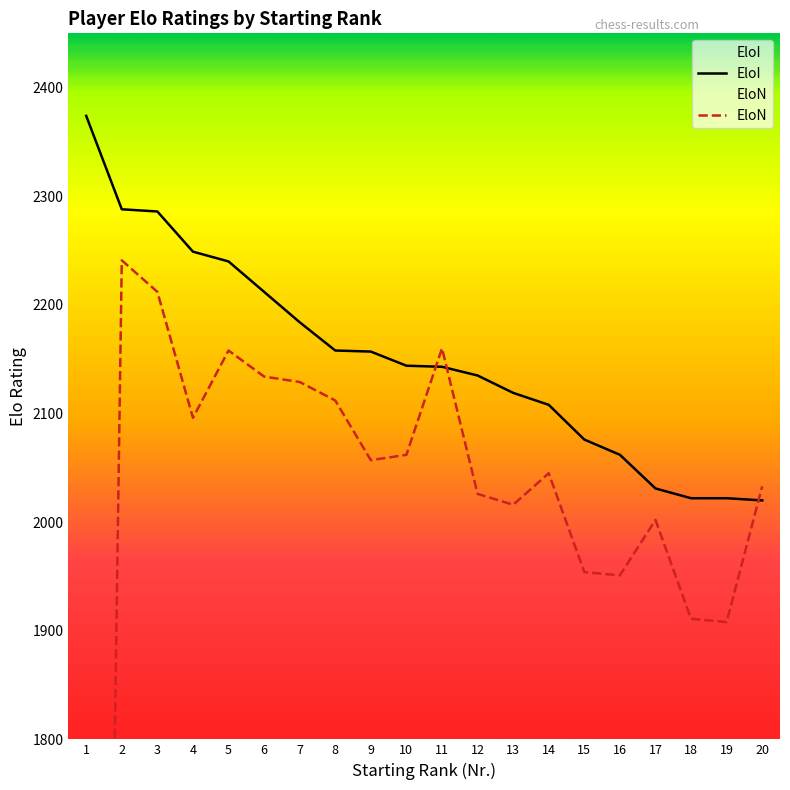

Does the chart display data point markers on the line(s)?

No